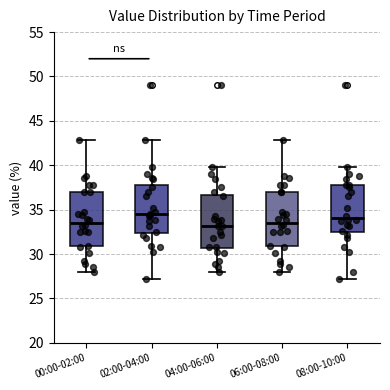

Where does the upper whisker of the box for 04:00-06:00 end on the y-axis? The values are not printed on the chart, so give them approximately, as read against the axis.

40.0